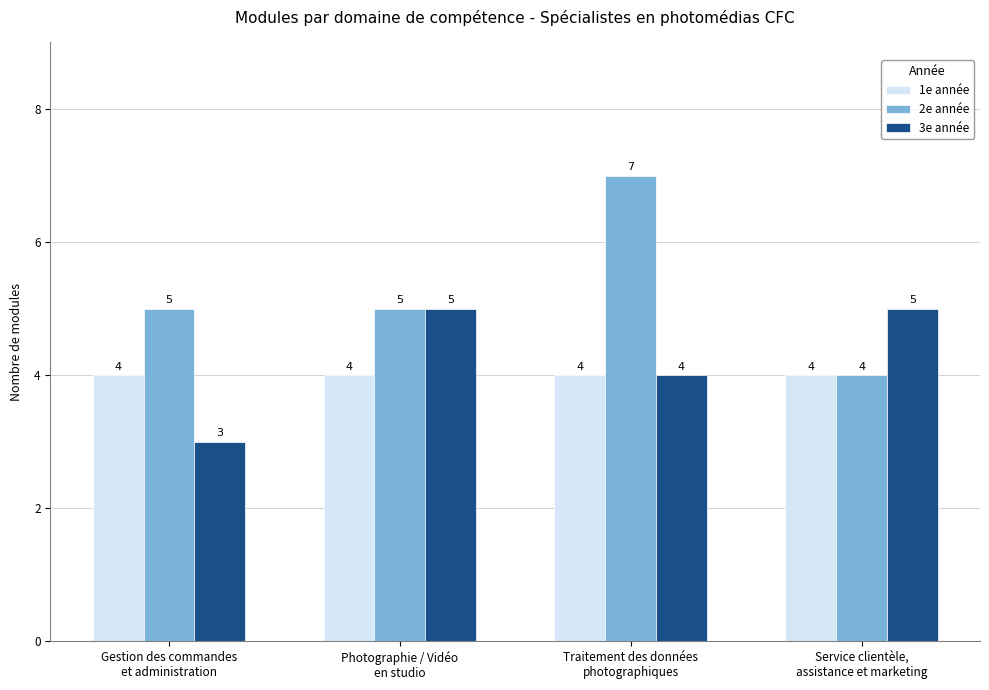

True or false: 2e année has a value of 7 at Service clientèle,
assistance et marketing.

False